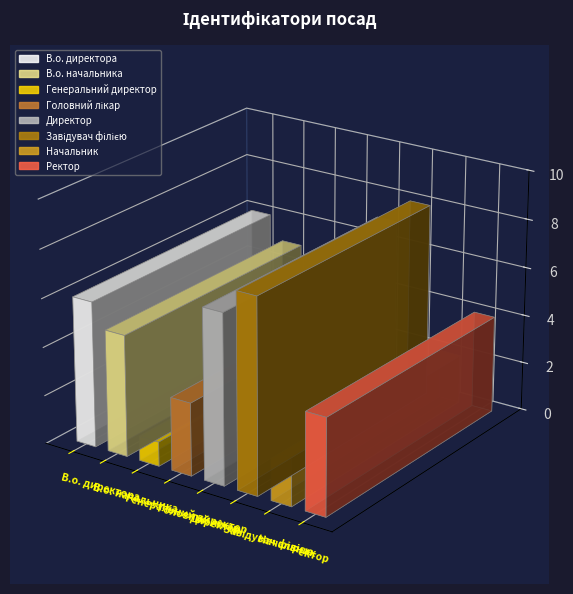

Is it true that the value at В.о. начальника is 3?

False